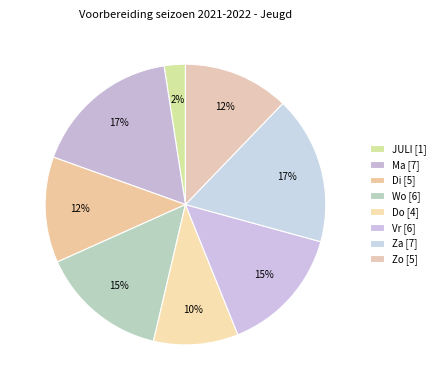

How many slices are in this pie chart?

8